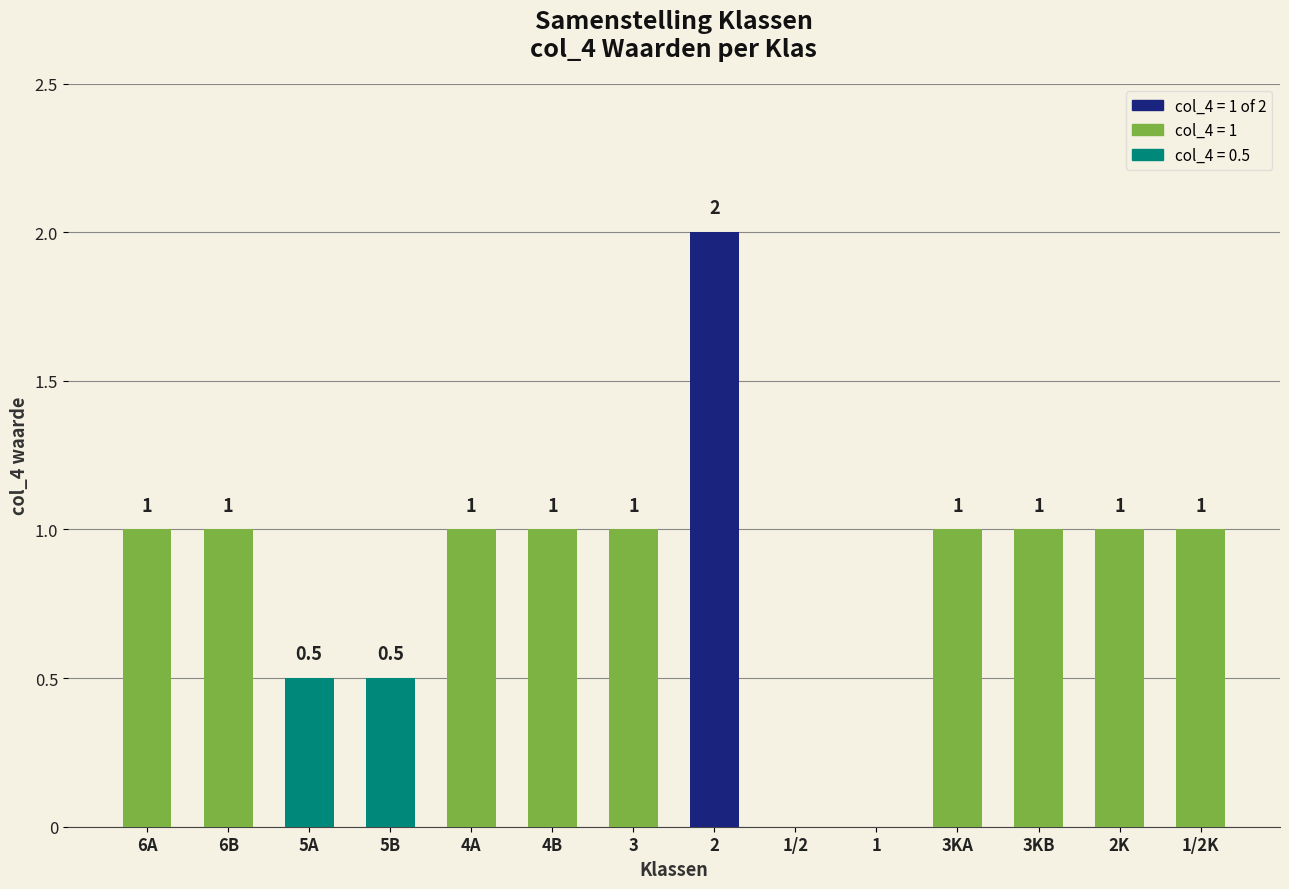

Reading left to right, list all the values displayed in this chart.

6A=1.0	6B=1.0	5A=0.5	5B=0.5	4A=1.0	4B=1.0	3=1.0	2=2.0	1/2=0.0	1=0.0	3KA=1.0	3KB=1.0	2K=1.0	1/2K=1.0